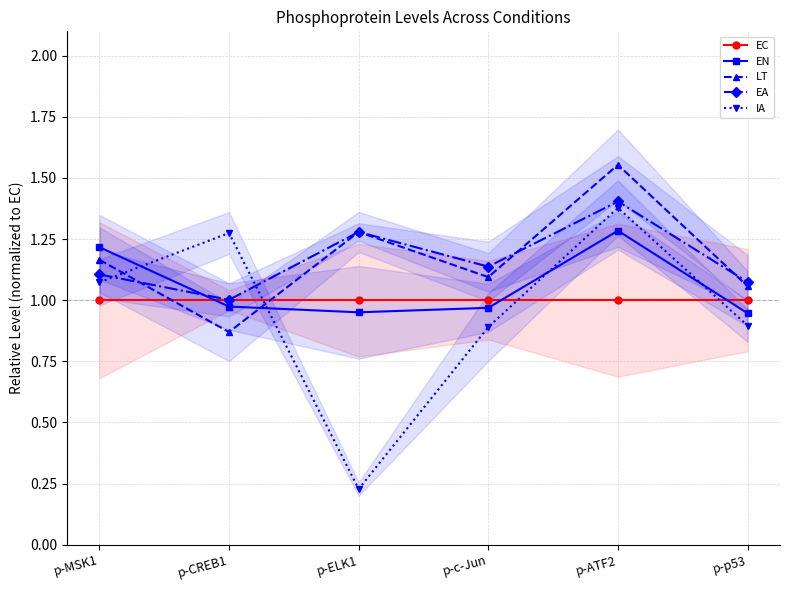

What is the label of the 3rd point from the right?

p-c-Jun